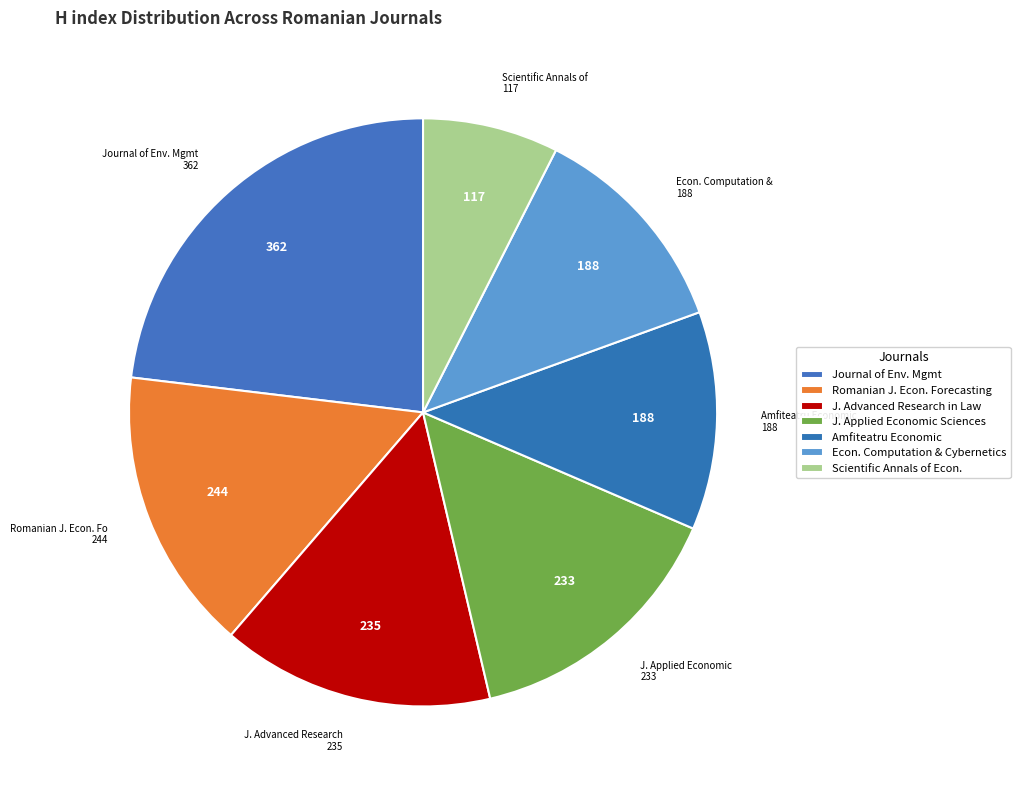

Rank the categories by value from highest to lowest.

Journal of Environmental Management, Romanian Journal of Economic Forecasting, Journal of Advanced Research in Law, Journal of Applied Economic Sciences, Amfiteatru Economic, Economic Computation and Economic Cybernetics, Scientific Annals of Economics and Business